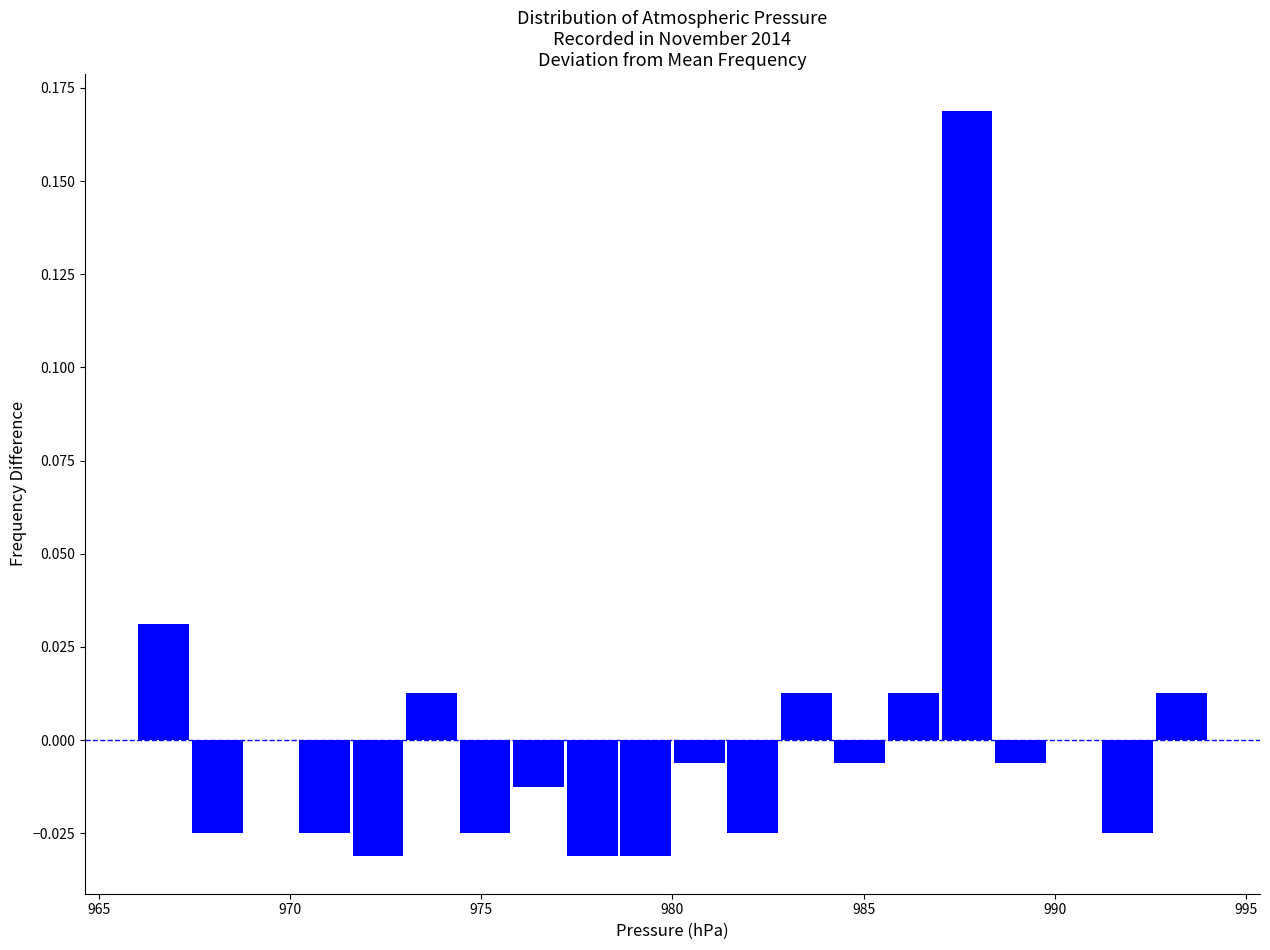

Around what value on the x-axis is the tallest bar? Give the approximate position of its centre, as read against the axis.

987.5